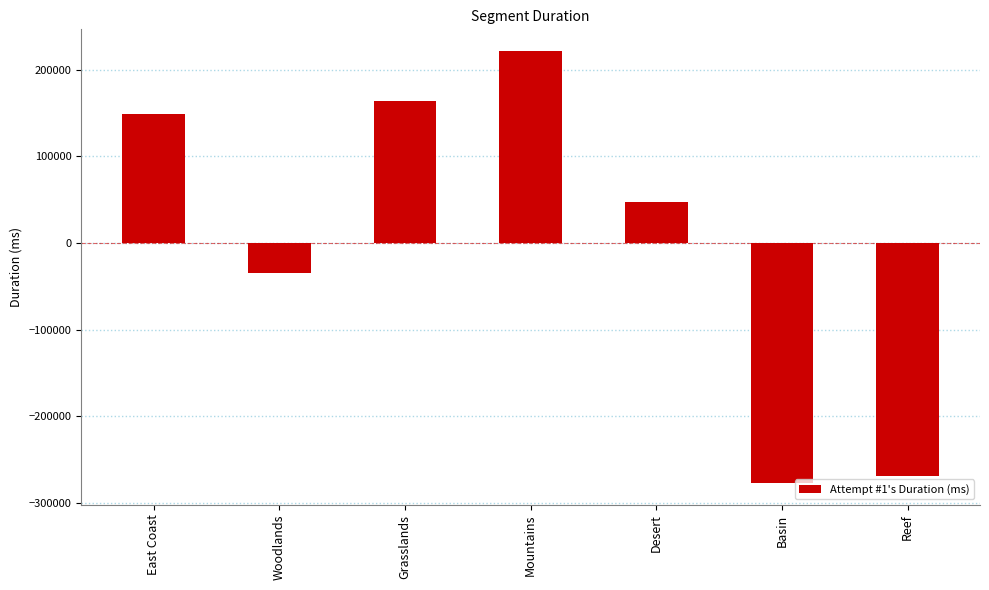

Reading left to right, what are all the values shown in this chart?

148821.9	-34873.1	164515.9	221761.9	46956.9	-277492.1	-269691.1